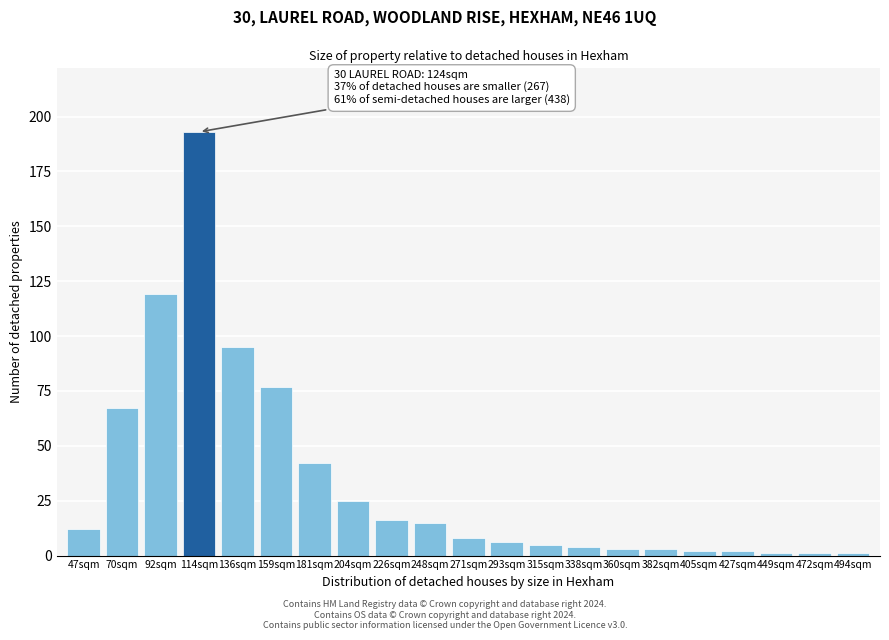

Reading right to left, extract all data points from this chart.

1	1	1	2	2	3	3	4	5	6	8	15	16	25	42	77	95	193	119	67	12